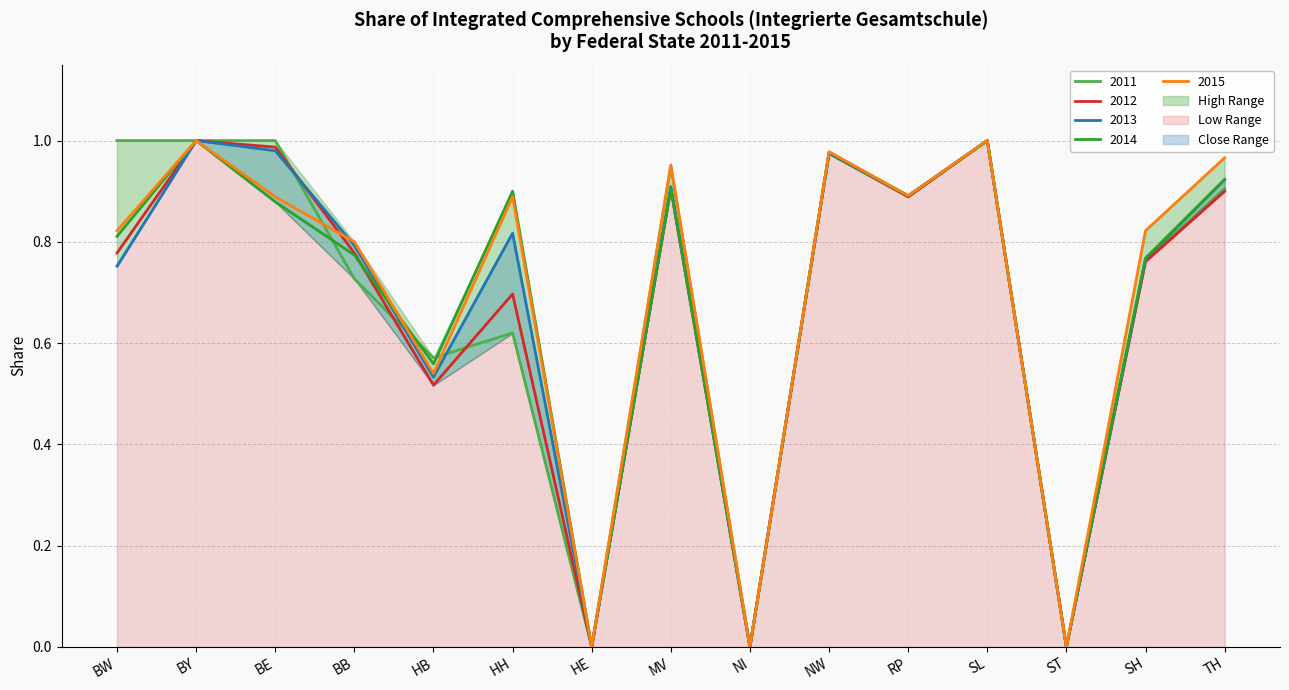

Where do 2011 and 2014 first cross each other?

BE and BB